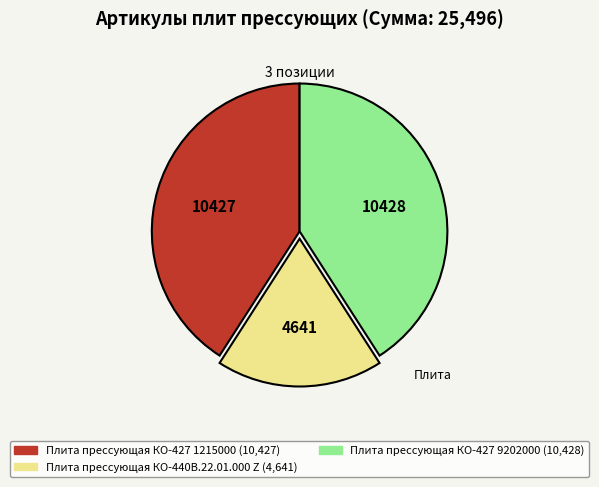

Is there any slice that represents more than half of the pie?

No